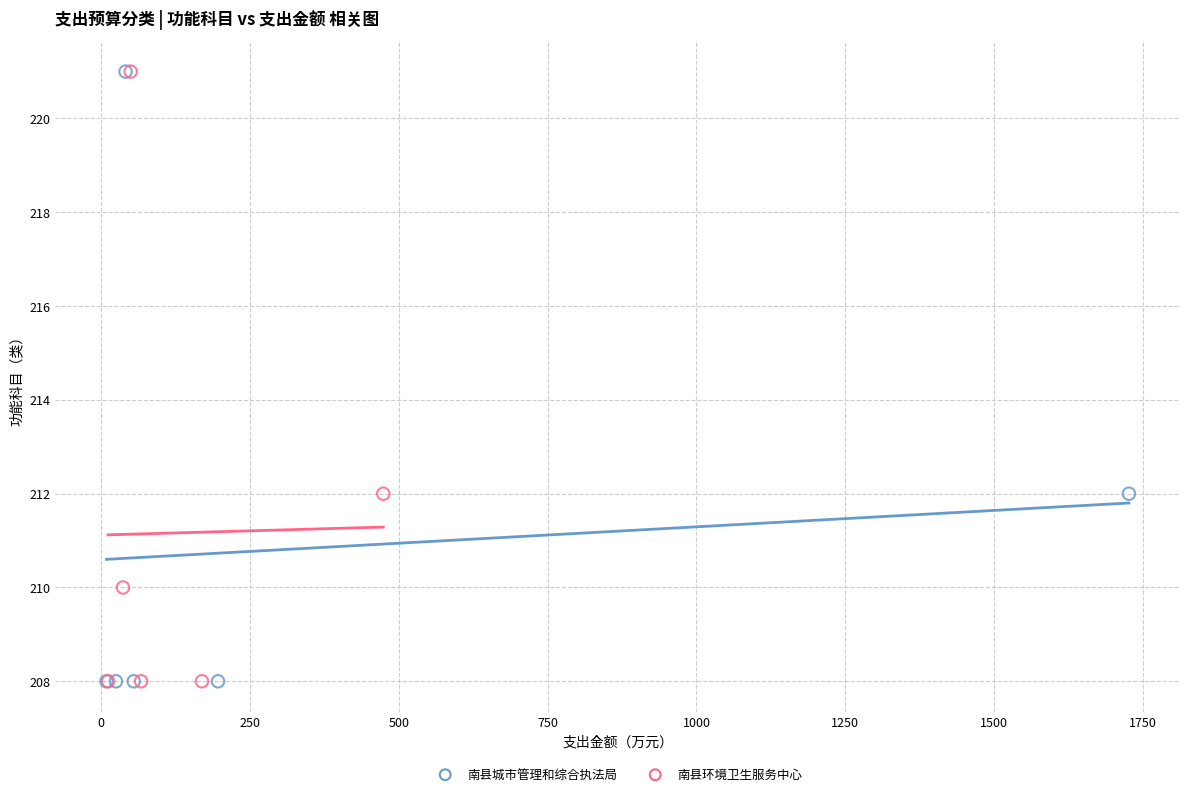

What are all the series names shown in the legend?

南县城市管理和综合执法局, 南县环境卫生服务中心